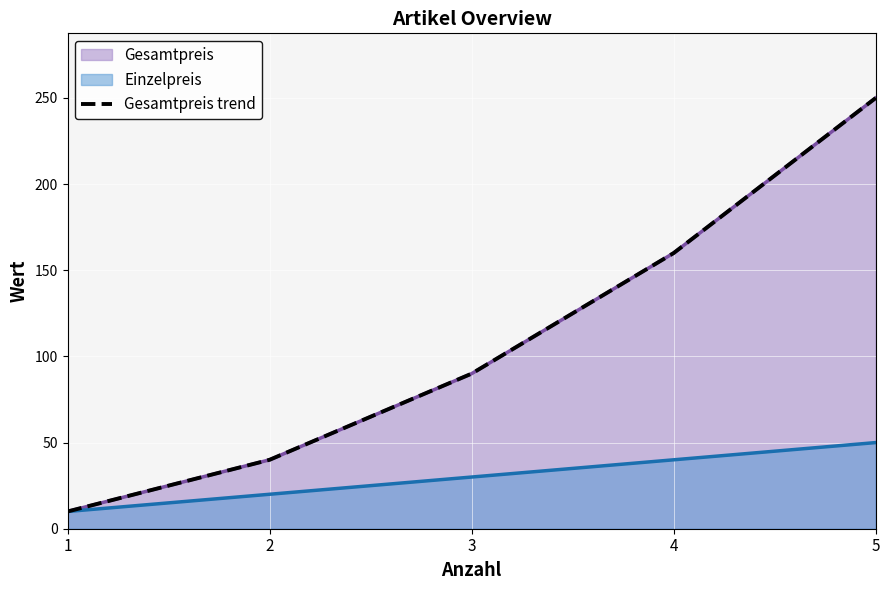

True or false: the data shows 40 at 2.

True